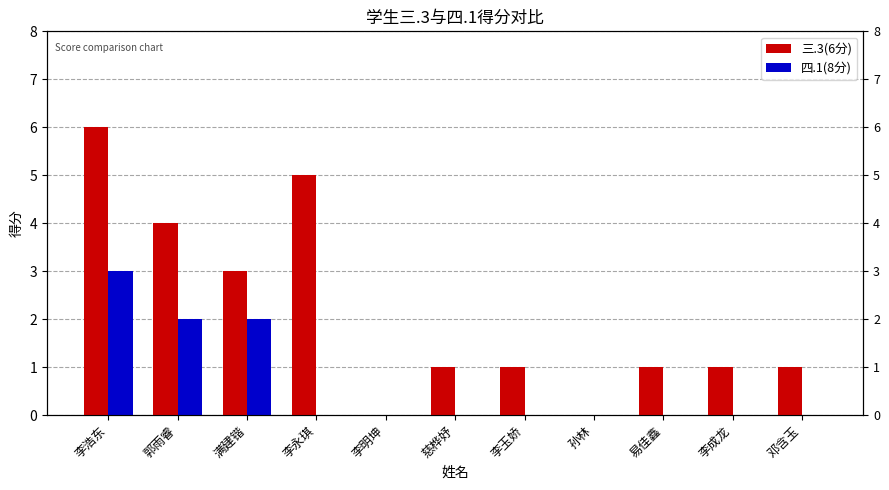

List the series in order of their overall mean, highest first.

三.3(6分), 四.1(8分)